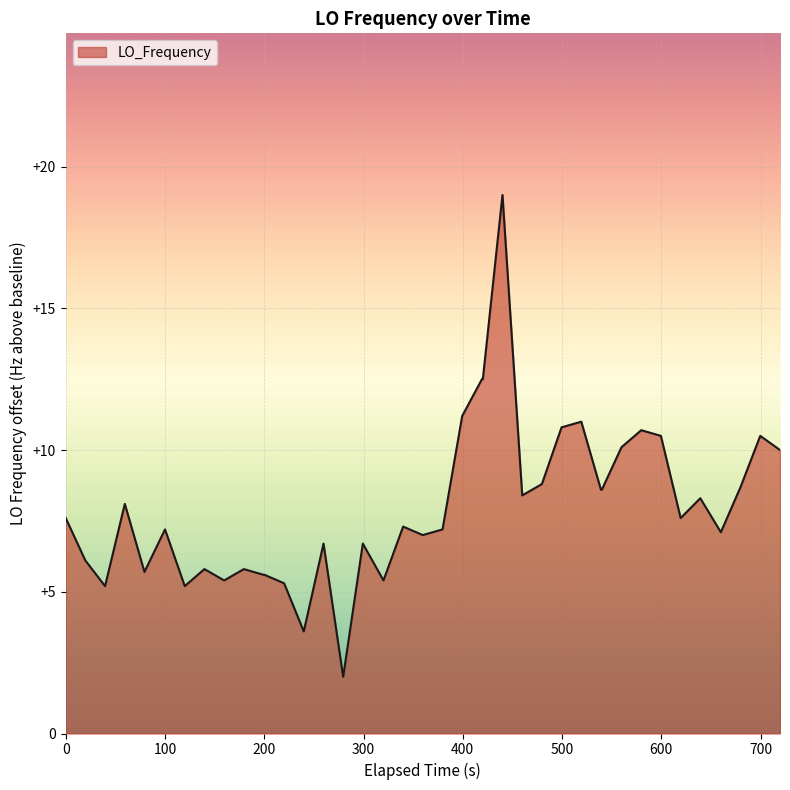

What is the maximum value shown in the chart?

19.0